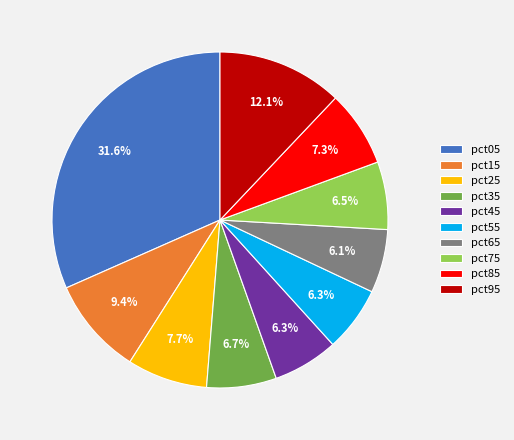

How many segments does this pie chart have?

10